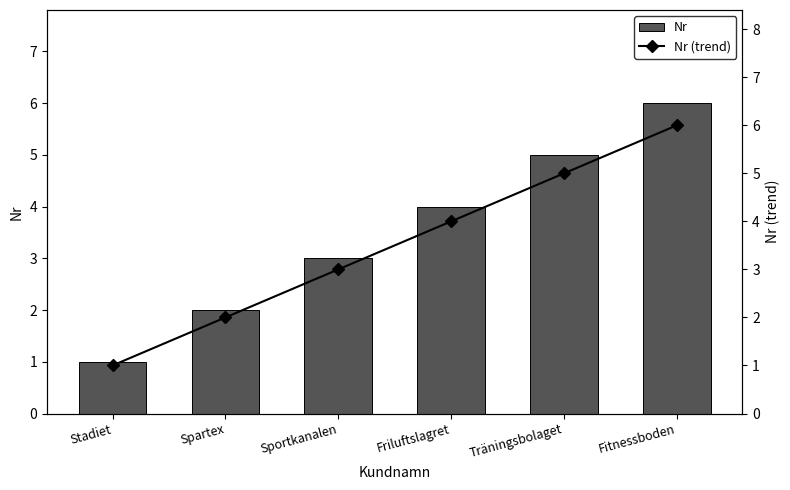

Which series has the widest spread of values?

Nr